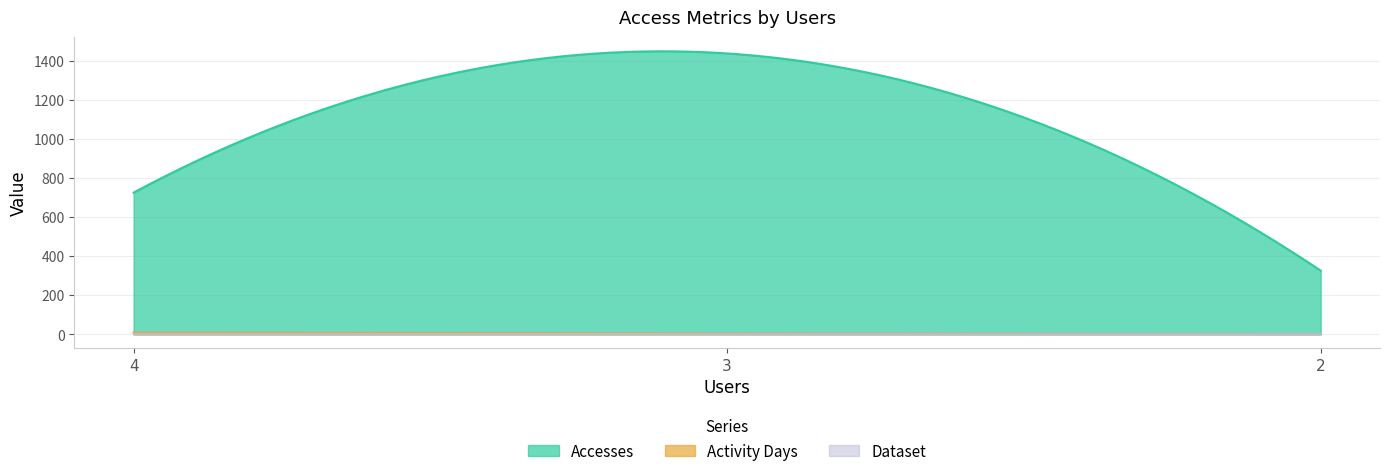

Reading left to right, list all the values displayed in this chart.

Accesses: 725	1437	326
Activity Days: 9	5	2
Dataset: 1	1	1